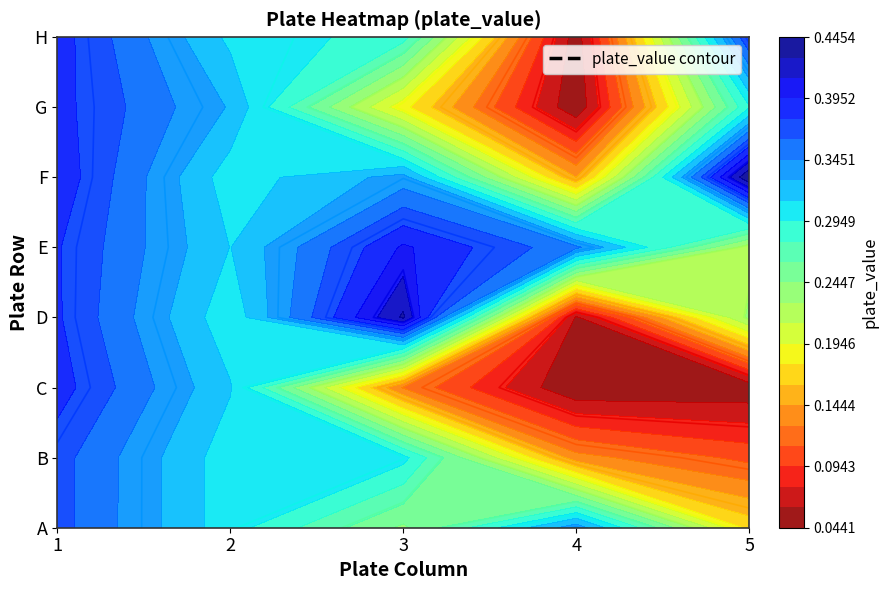

Reading left to right, transcribe all the data shown in this chart.

1: 0.4	0.4	0.4	0.4	0.4	0.4	0.4	0.4
2: 0.3	0.3	0.3	0.3	0.3	0.3	0.3	0.3
3: 0.2	0.3	0.1	0.4	0.4	0.3	0.2	0.3
4: 0.3	0.1	0.0	0.1	0.3	0.1	0.0	0.1
5: 0.2	0.1	0.0	0.2	0.2	0.4	0.3	0.4